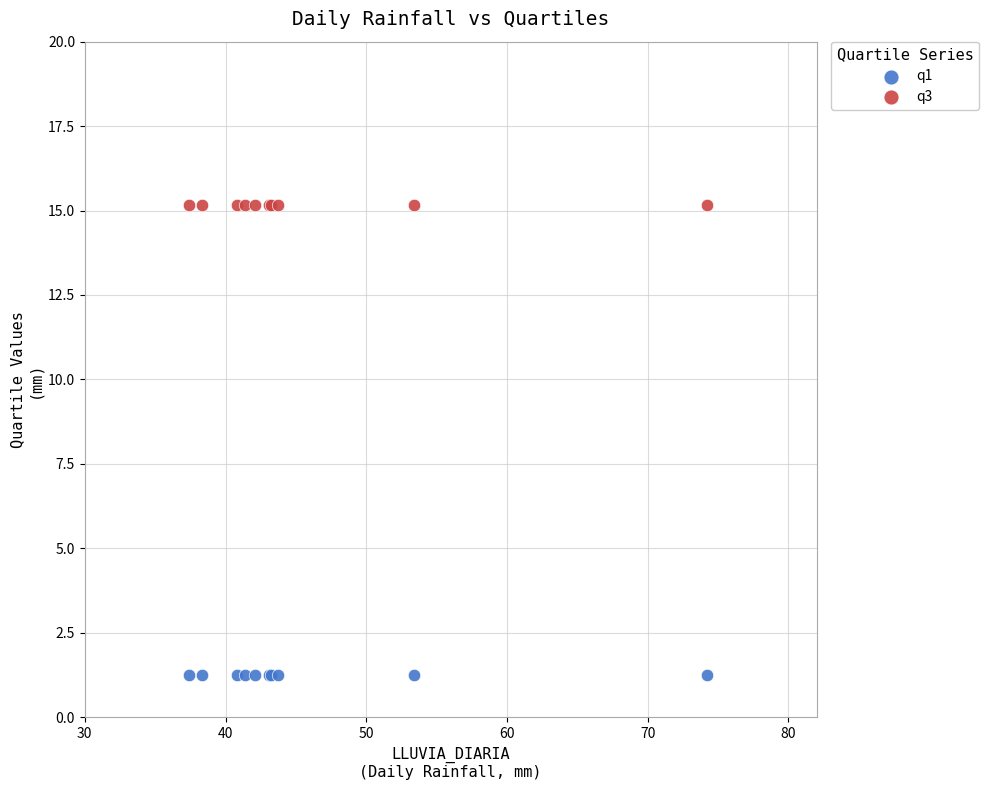

Which series contains the highest Y value?

q3